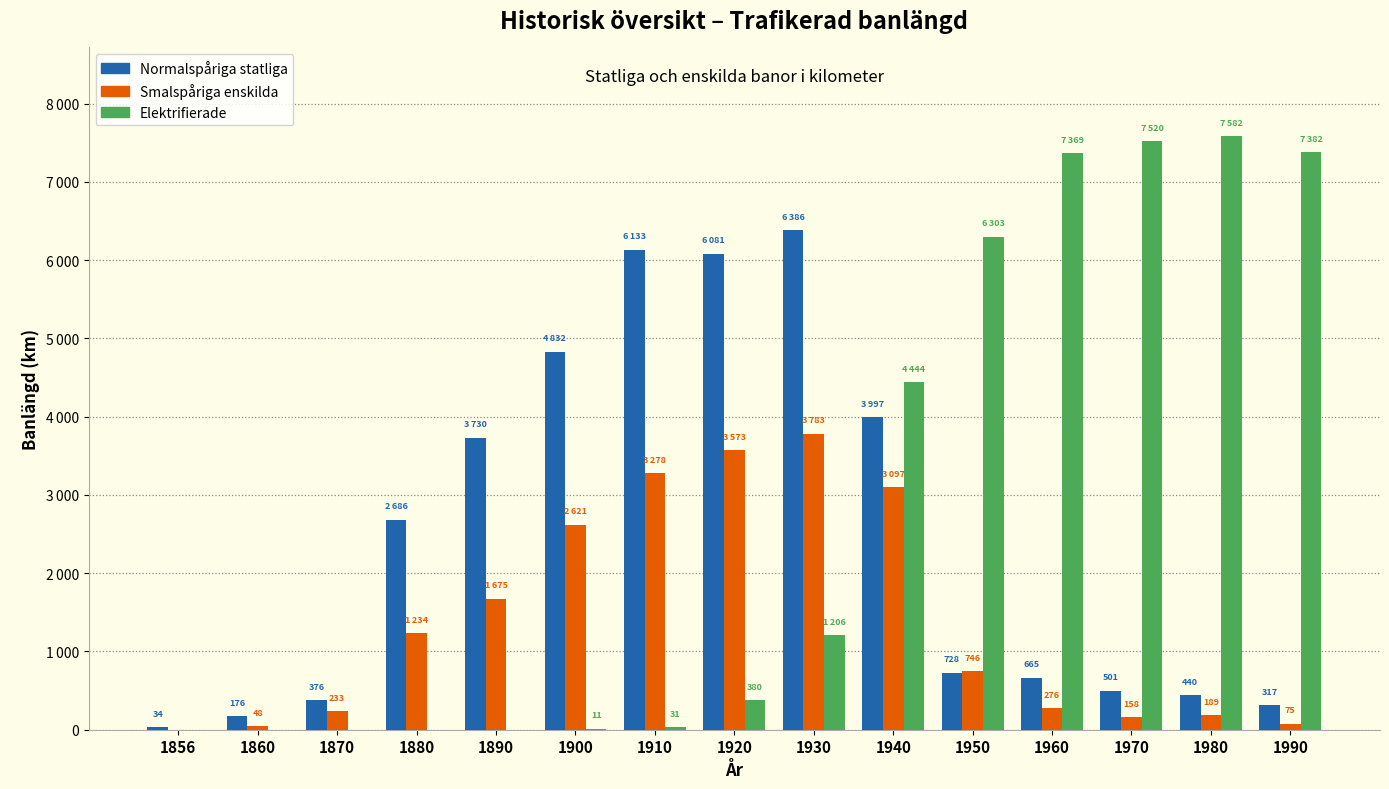

Are the bars grouped side by side (vs. stacked)?

Yes